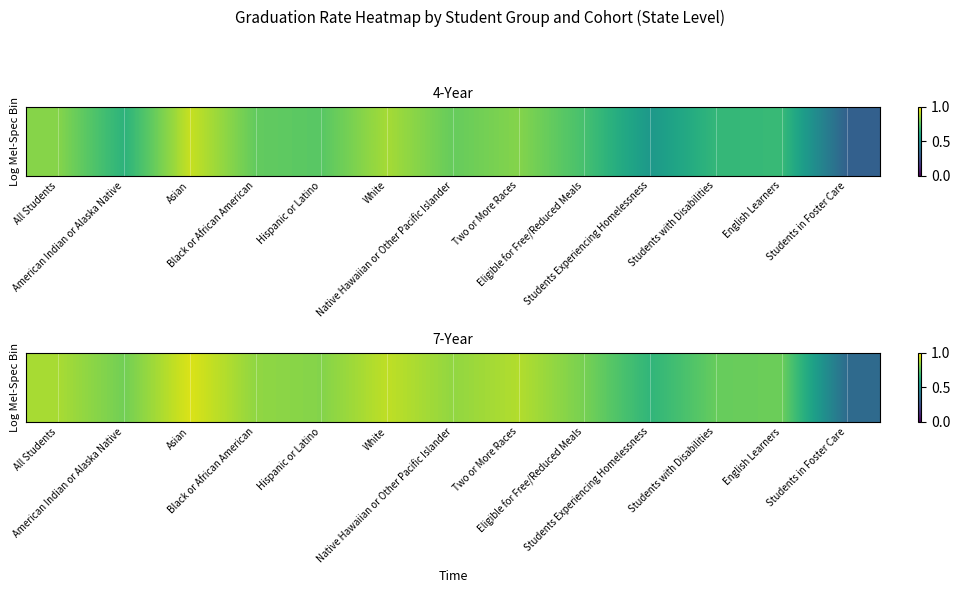

Is it true that the value at Two or More Races is 0.9?

True